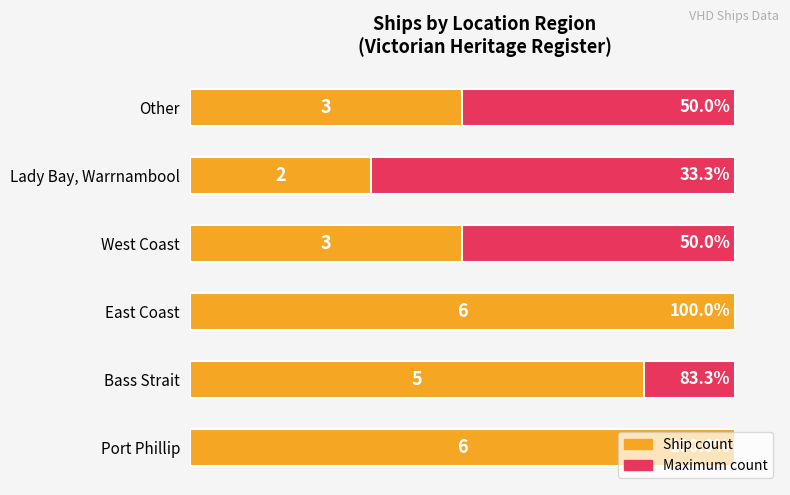

How many series are shown in this chart?

2